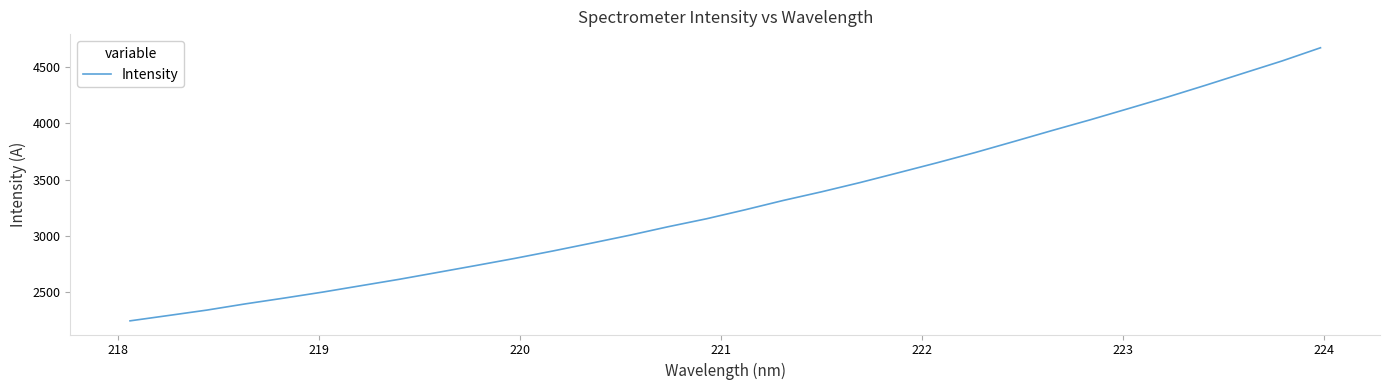

What is the difference between the maximum and minimum values?

2428.2